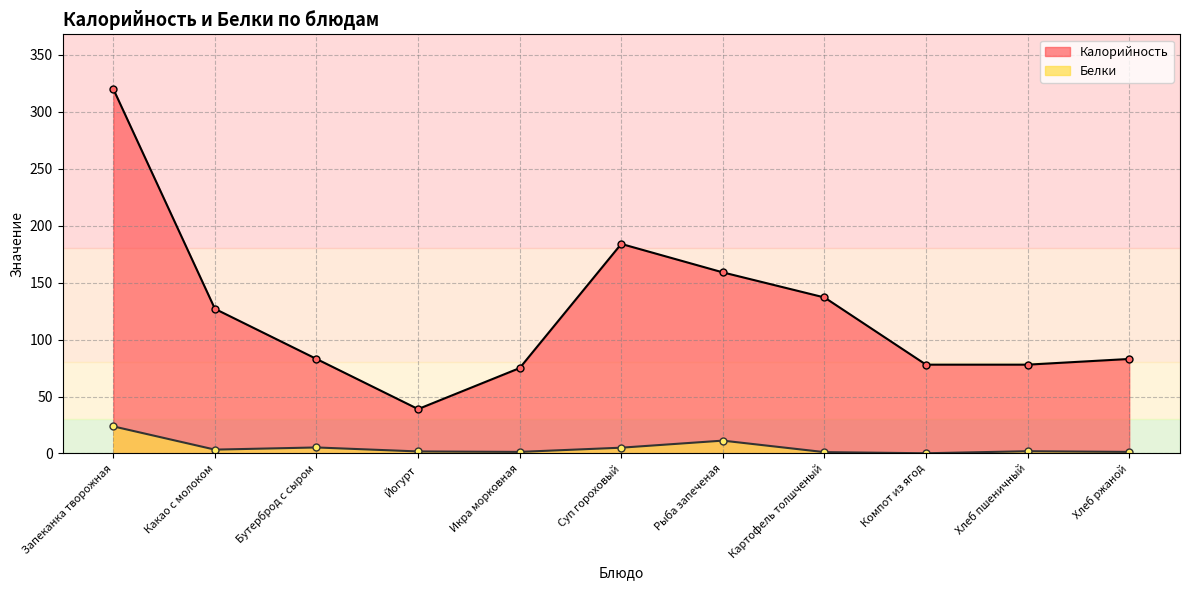

What is the average value of the Белки series?

5.2